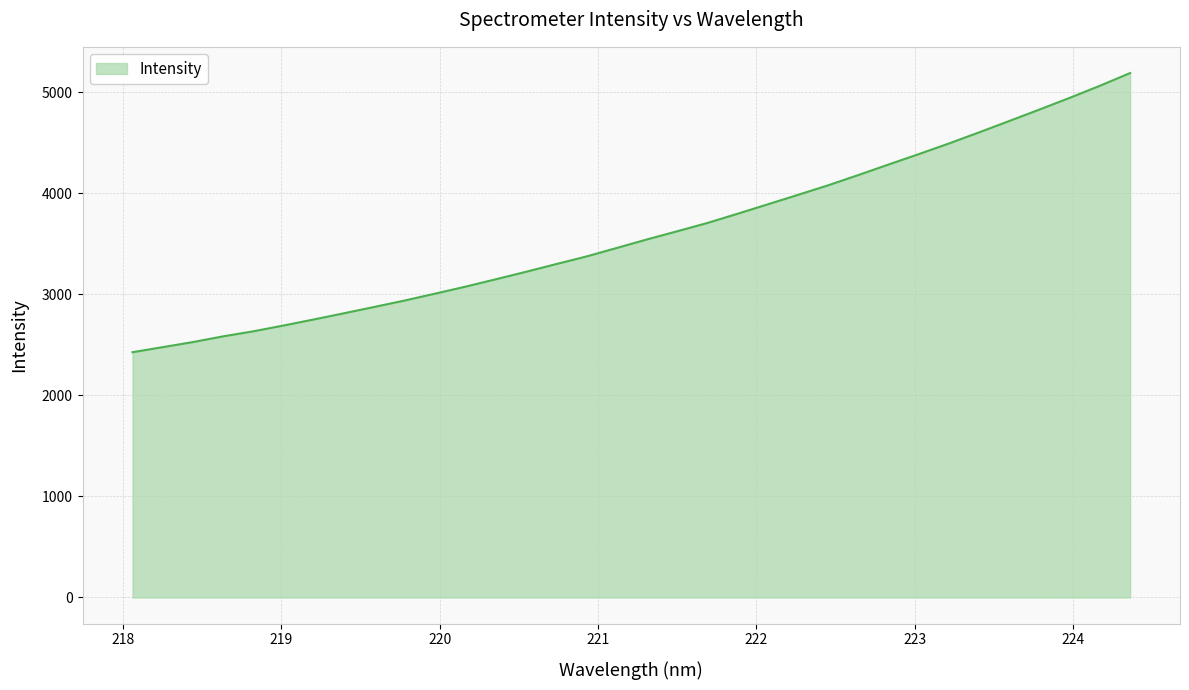

Does the chart have visible grid lines?

Yes